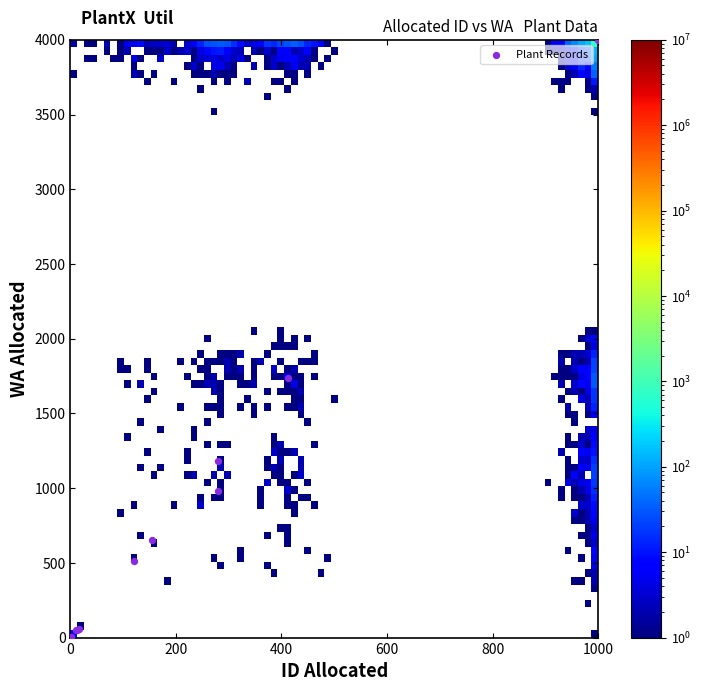

What Y value in the scatter plot is closest to 2000?

1733.6